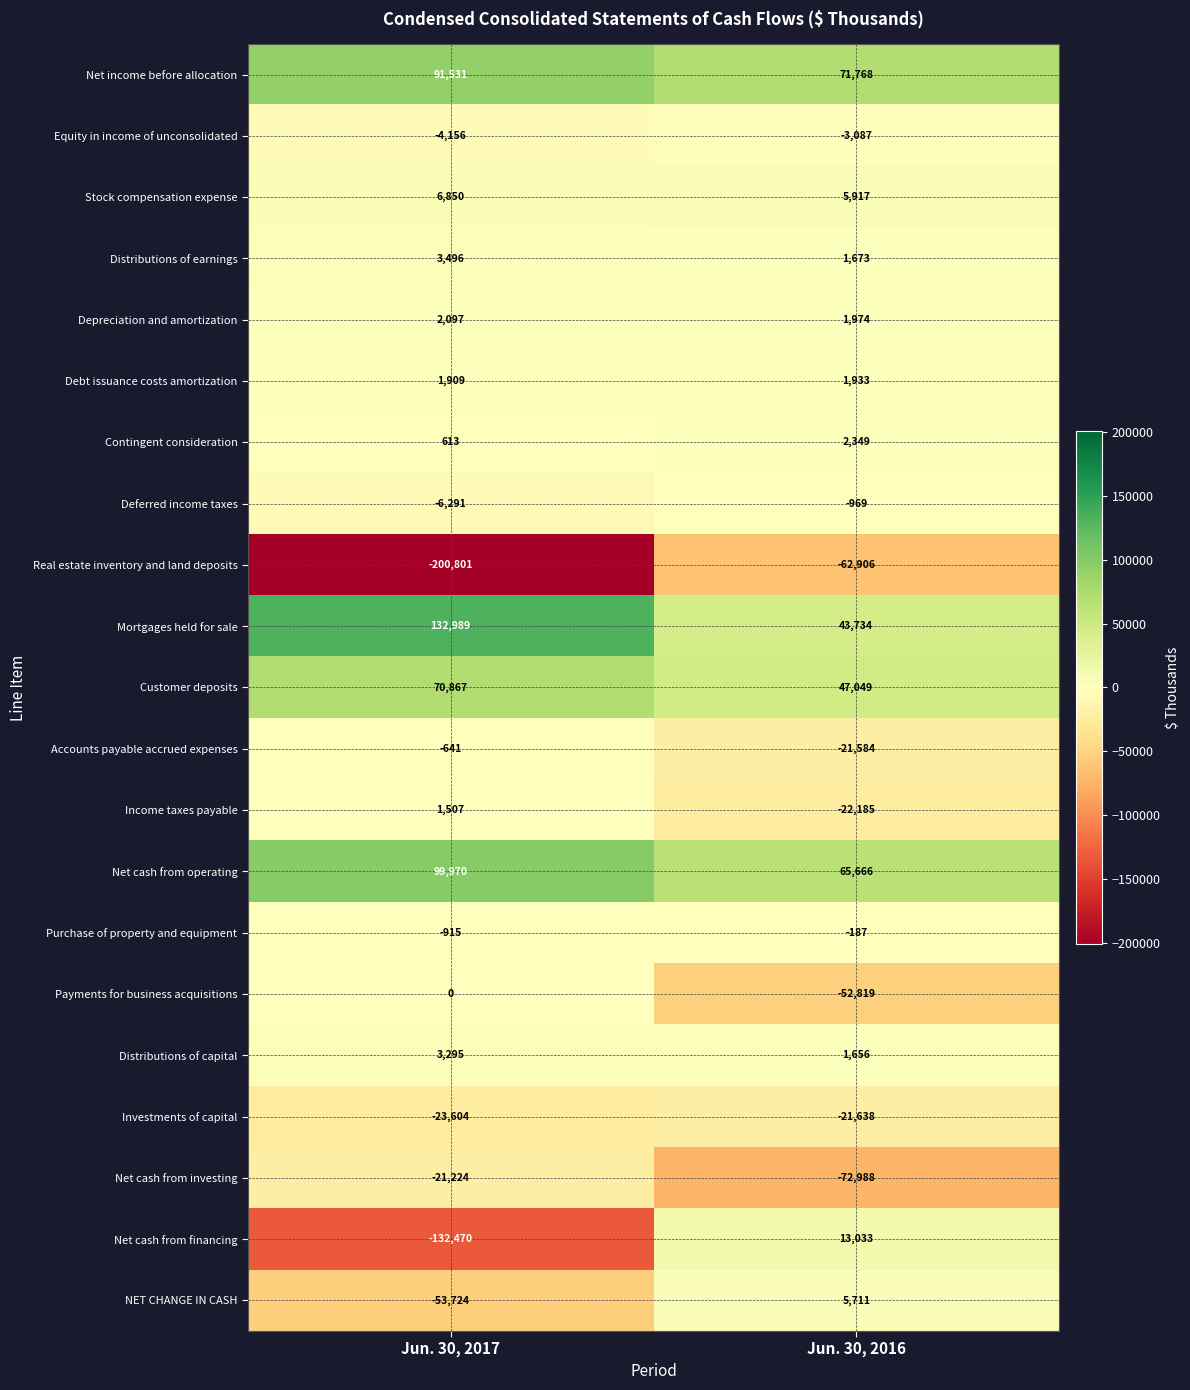

What is the maximum value shown in the chart?

132989